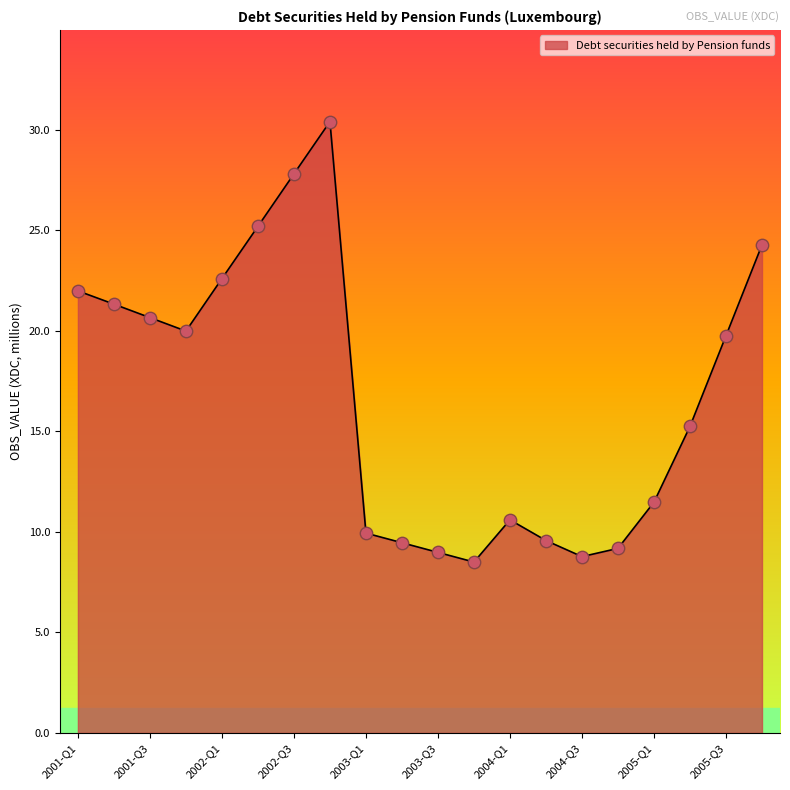

What is the greatest value displayed?

30.4